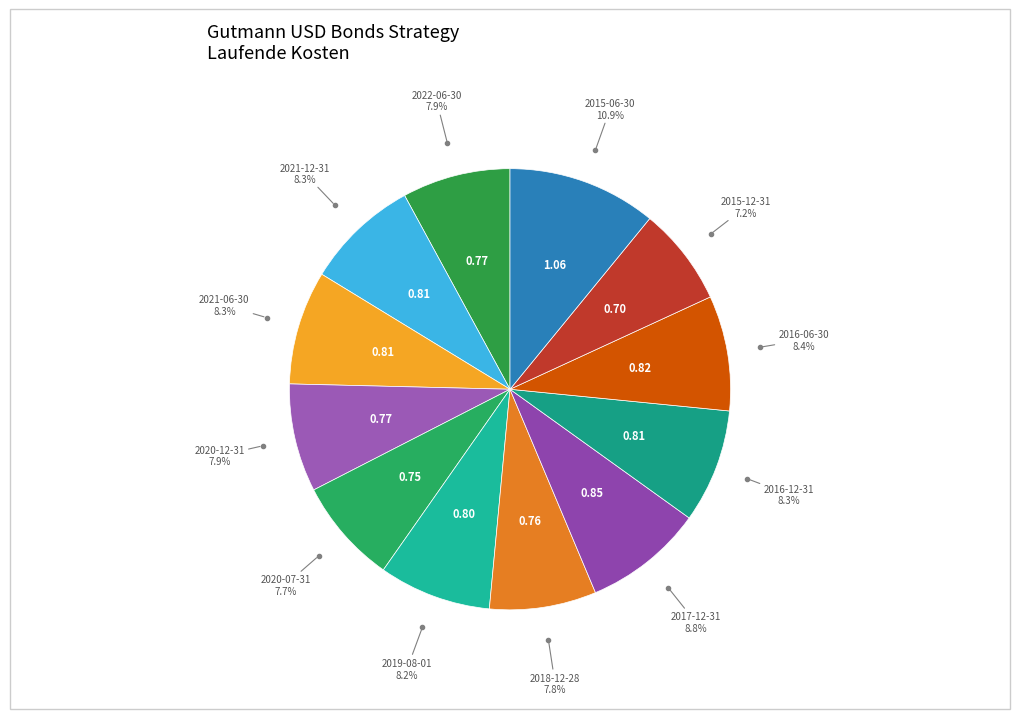

Count the number of slices in the pie.

12